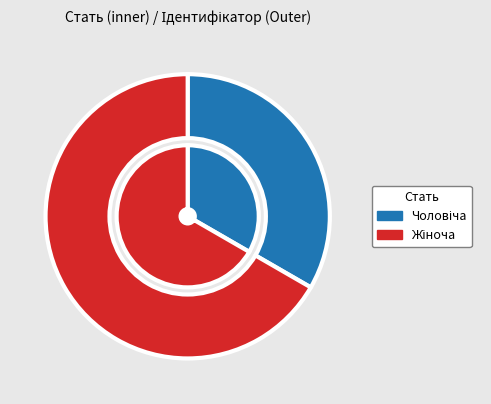

Does Жіноча account for over 50% of the chart?

Yes